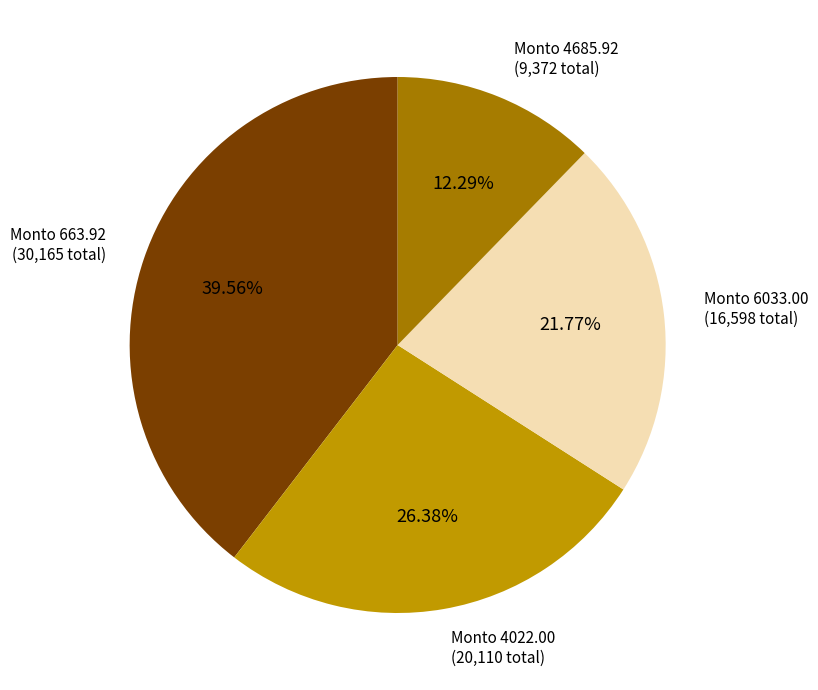

Is there any slice that represents more than half of the pie?

No